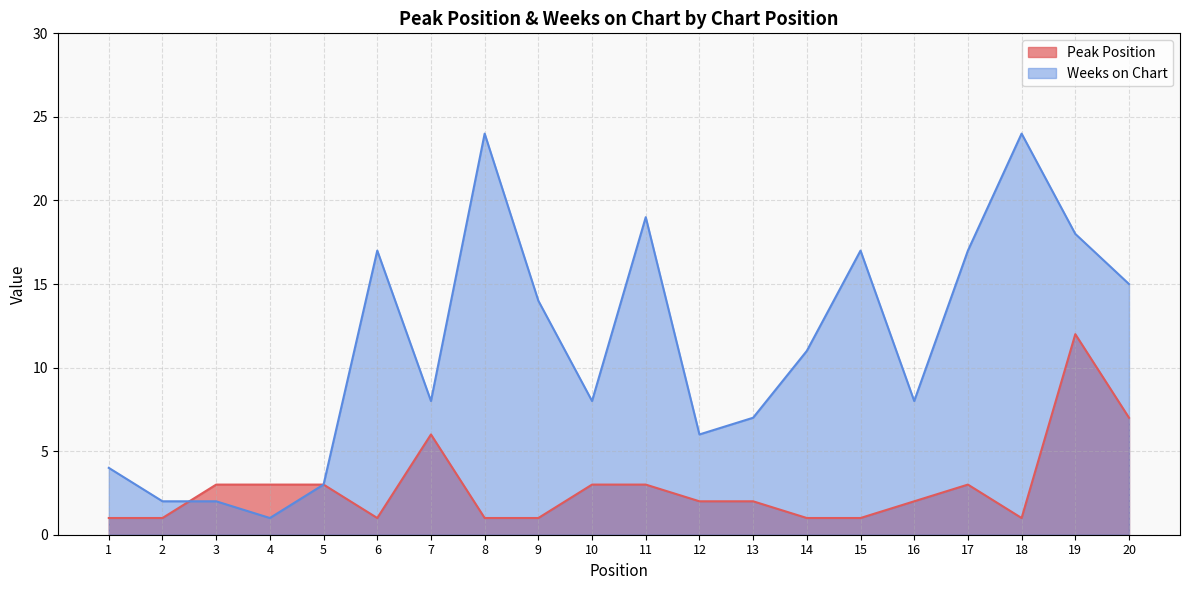

What is the value of the Peak Position point at the 13th from the left?

2